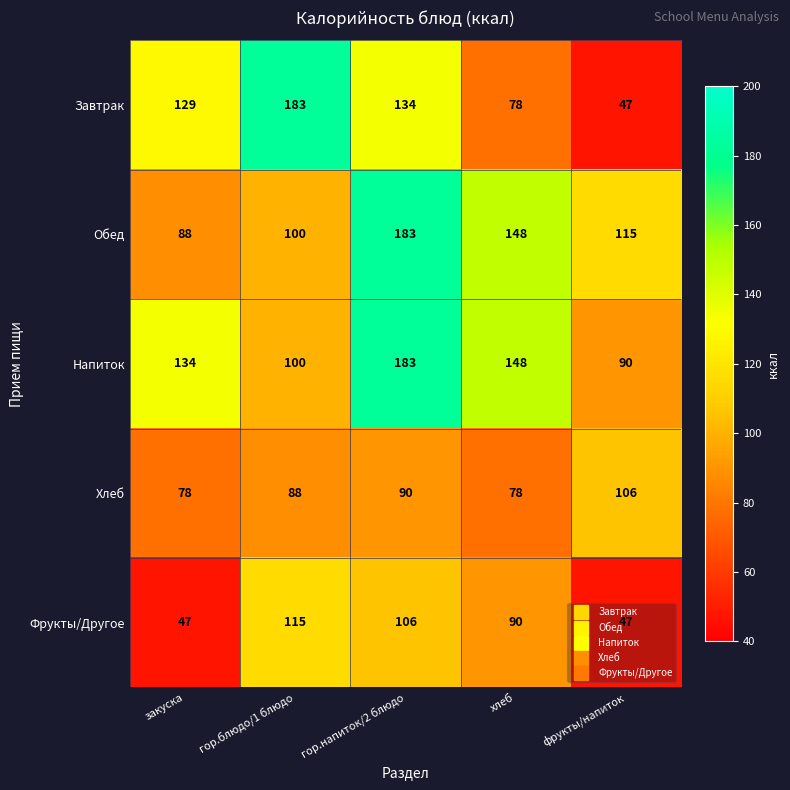

What is the total value across all series at закуска?

476